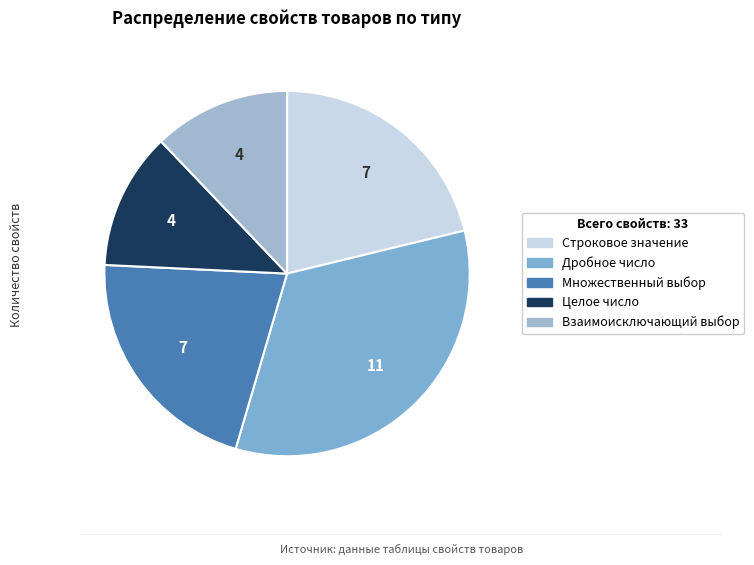

How many slices are in this pie chart?

5